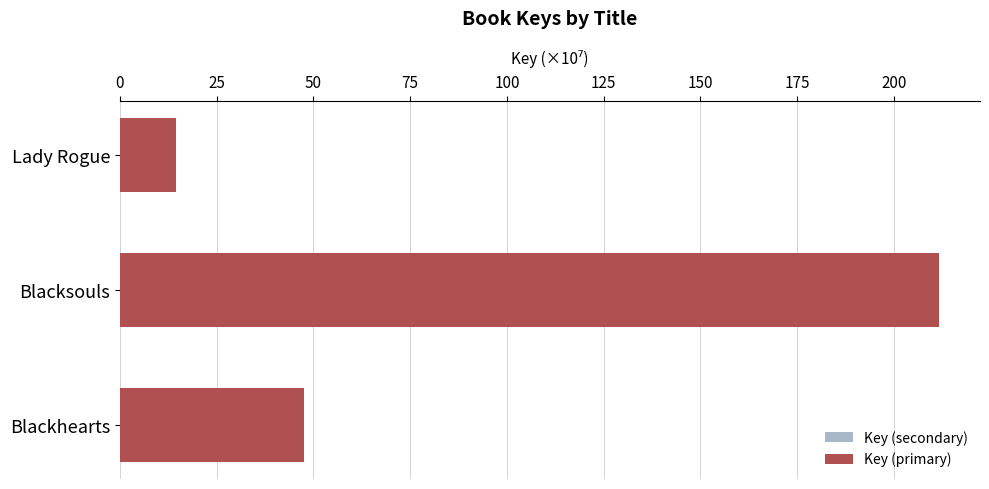

What is the average value of the Key (secondary) series?

31.9